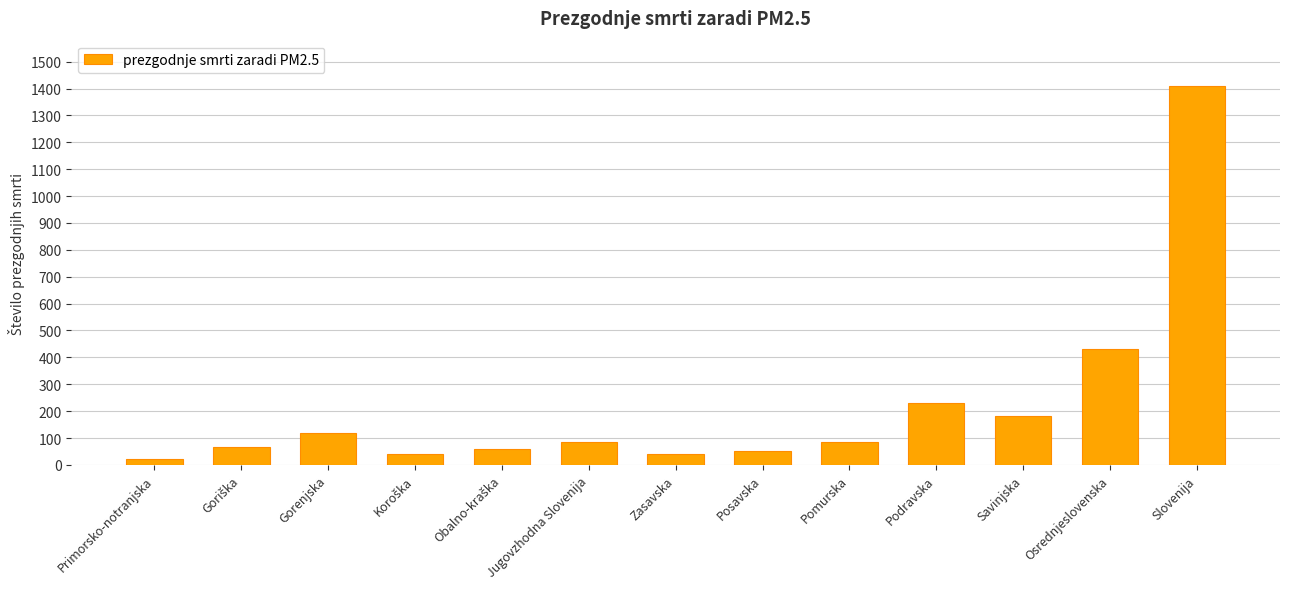

What is the average value?

217